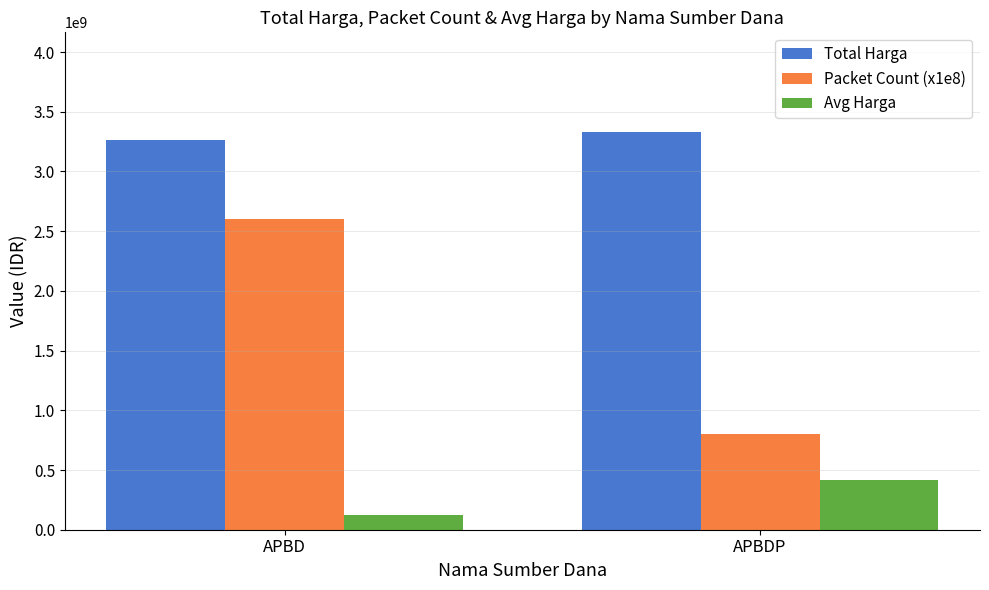

How many data points does each series have?

2